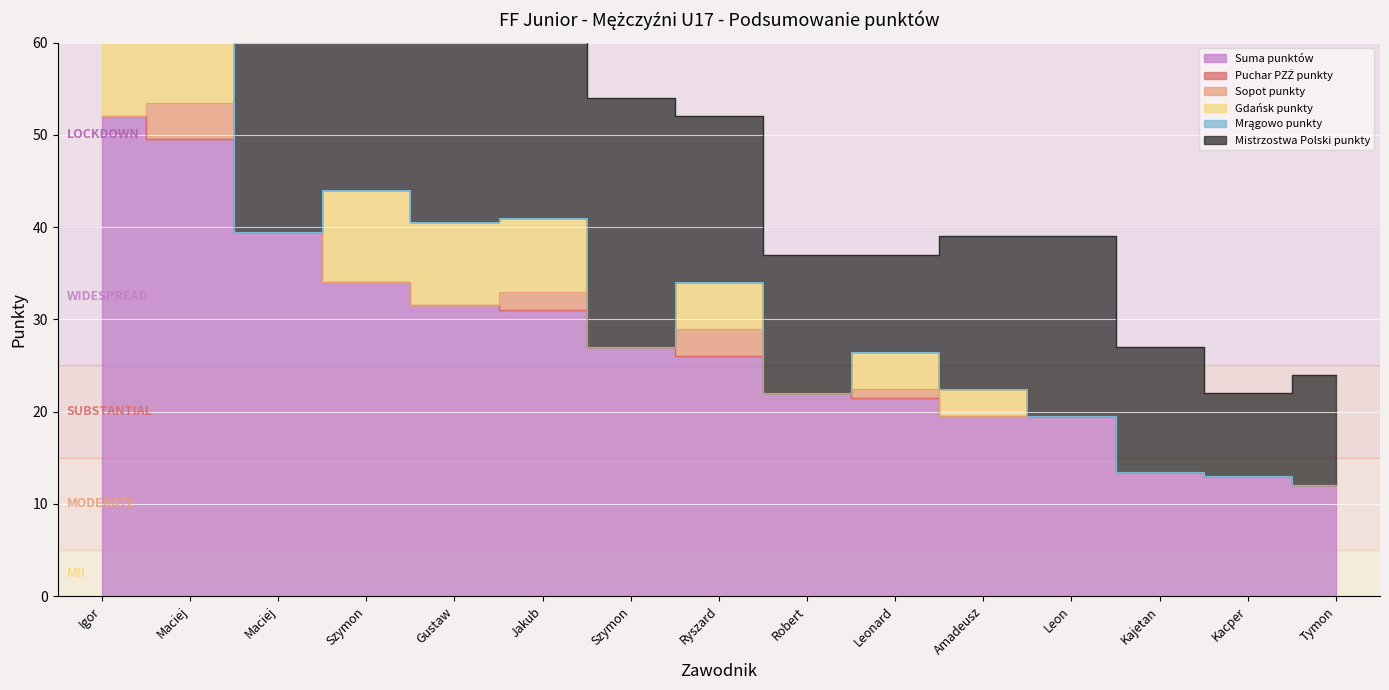

In Mistrzostwa Polski punkty, how many points are lower than both neighbors (excluding endpoints)?

4